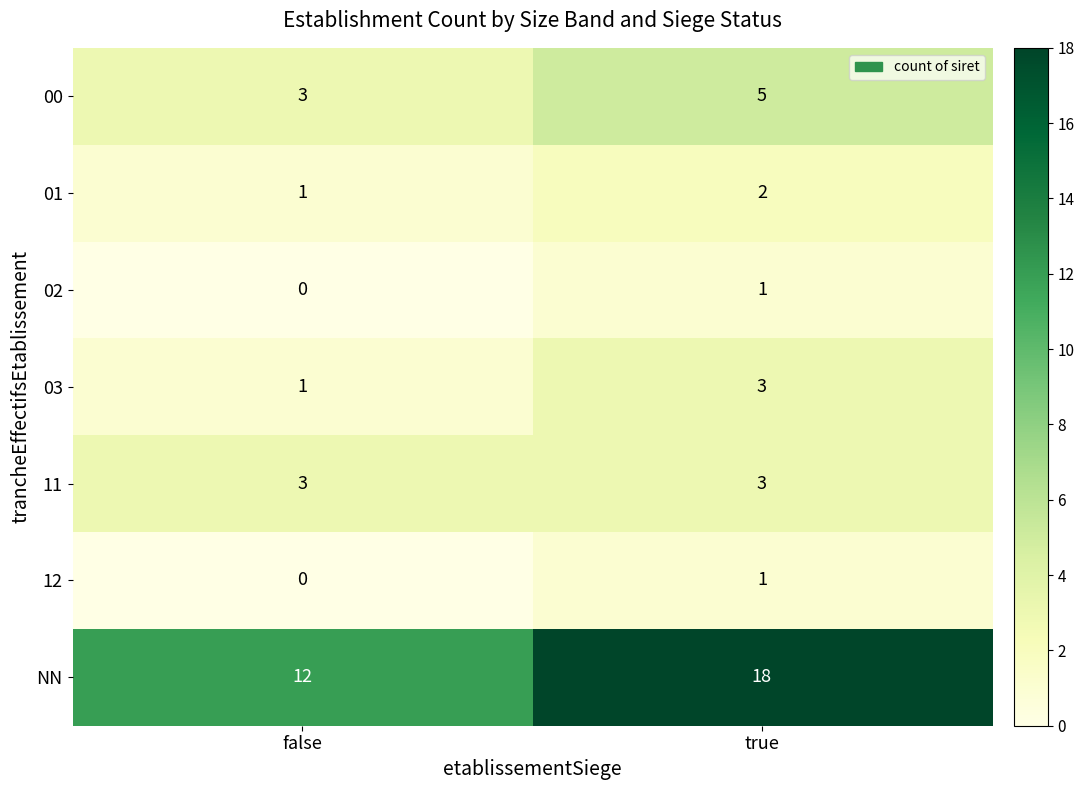

What is the sum of all 00 values?

8